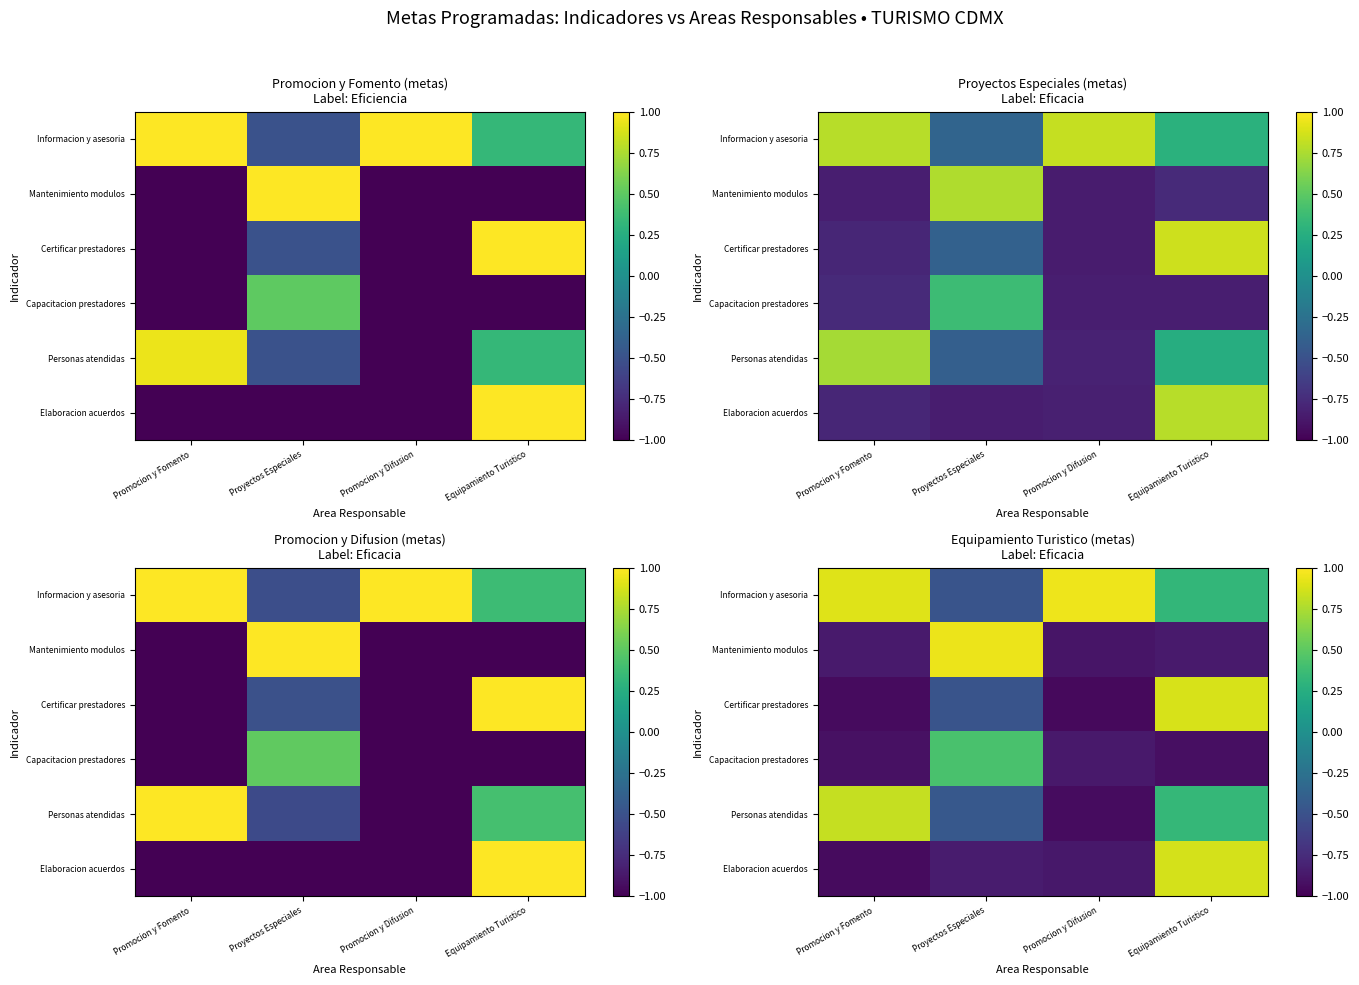

At which category does the chart reach its minimum across all series?

Promocion y Difusion